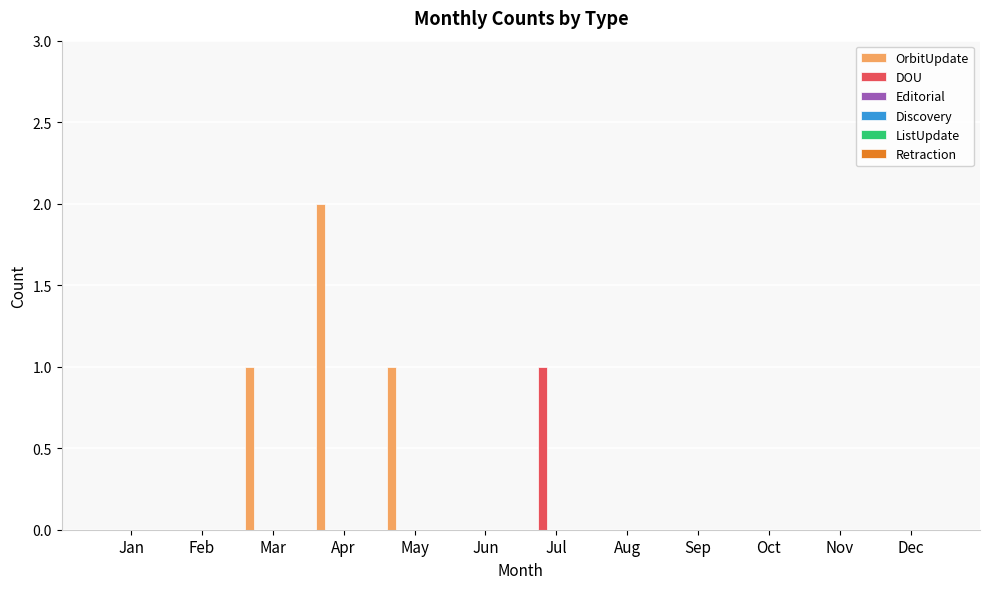

Which series has the largest total across all categories?

OrbitUpdate